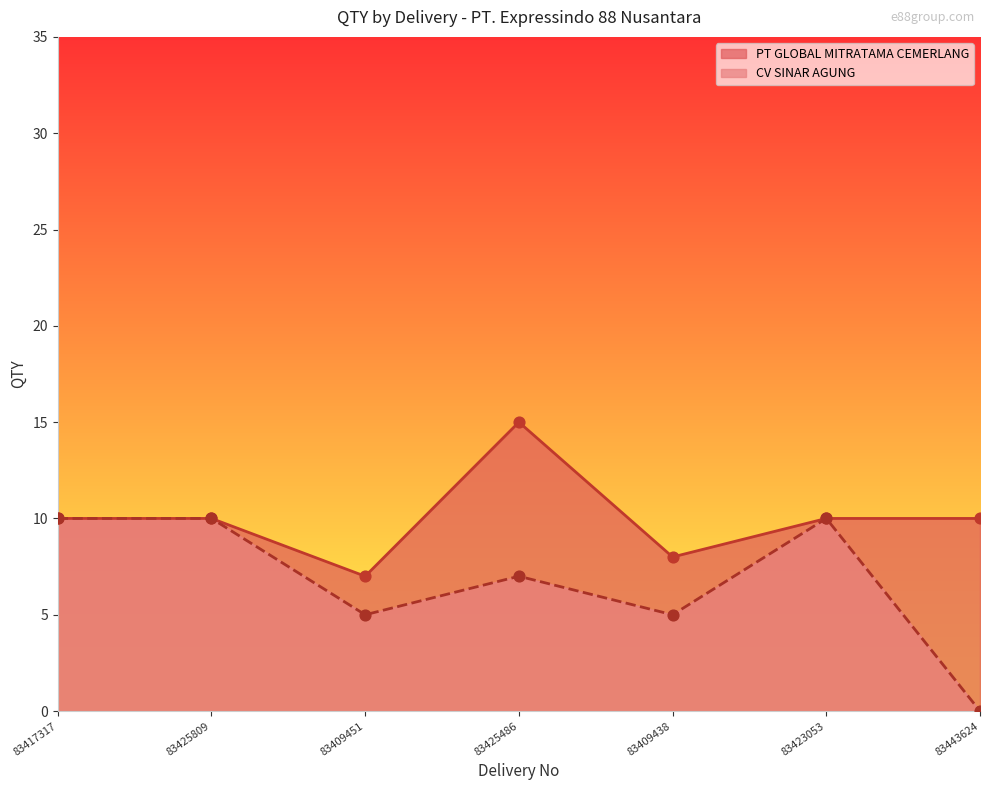

Which series reaches the minimum Y coordinate?

CV SINAR AGUNG